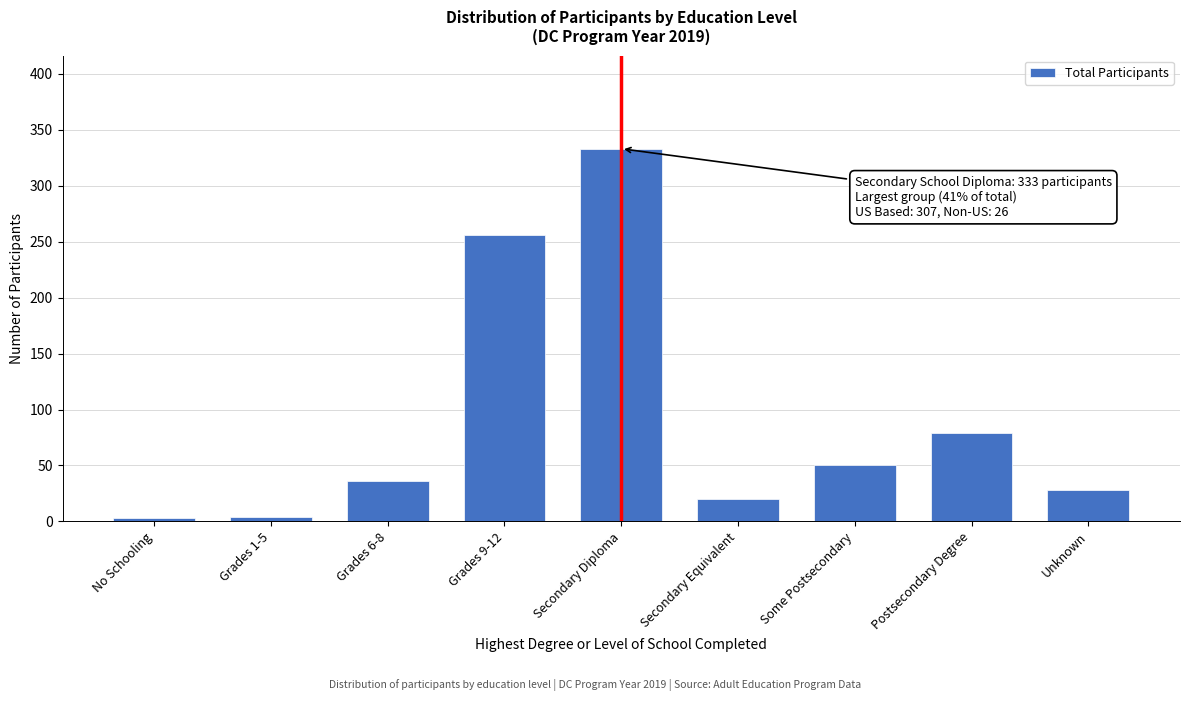

The value at Grades 6-8 is 36. True or false?

True